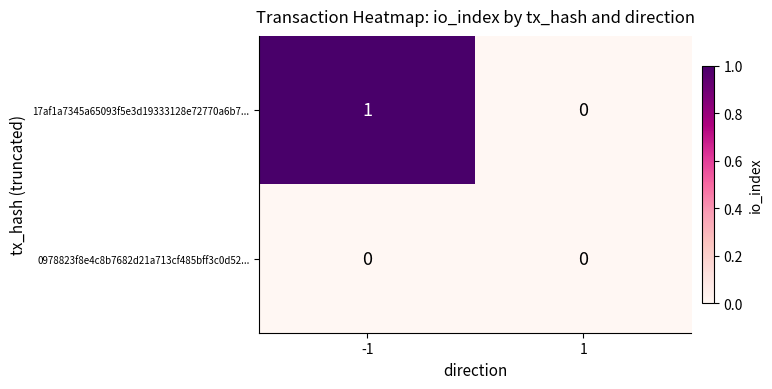

Rank the series by their maximum value, from lowest to highest.

0978823f8e4c8b7682d21a713cf485bff3c0d52..., 17af1a7345a65093f5e3d19333128e72770a6b7...